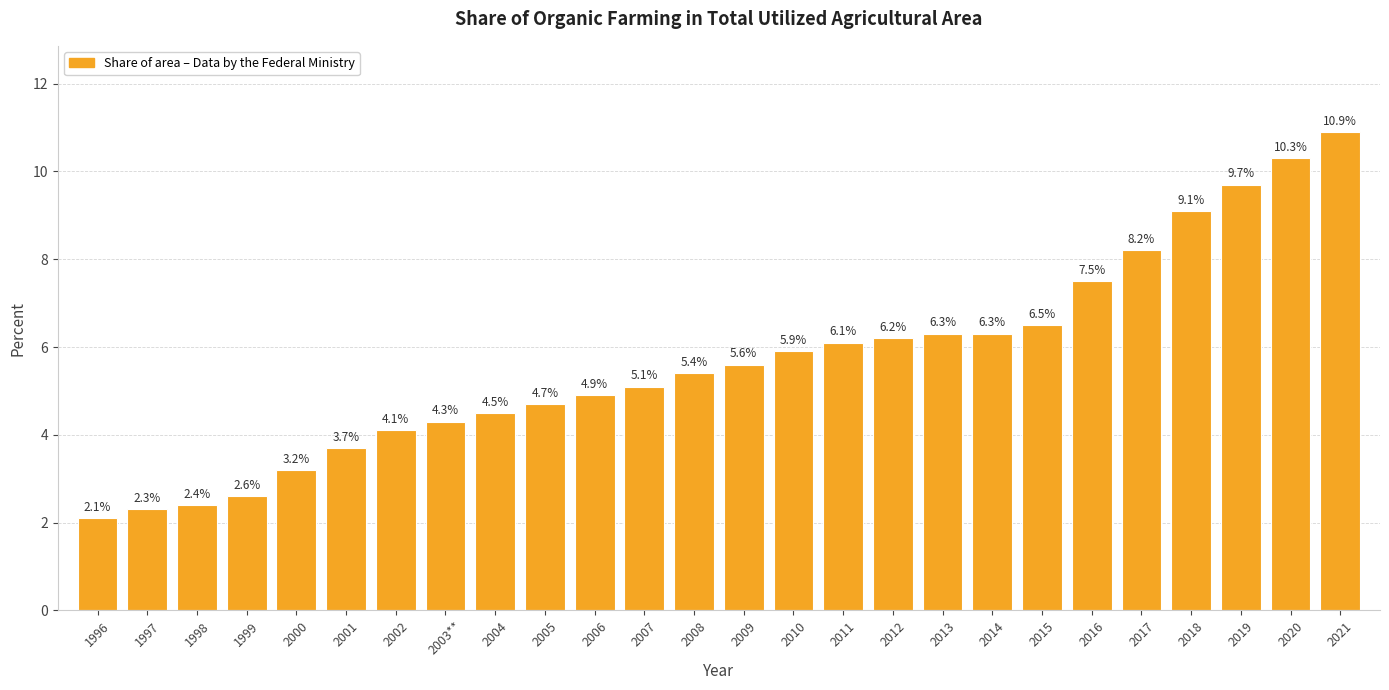

What is the sum of the values at 2005 and 1996?

6.8